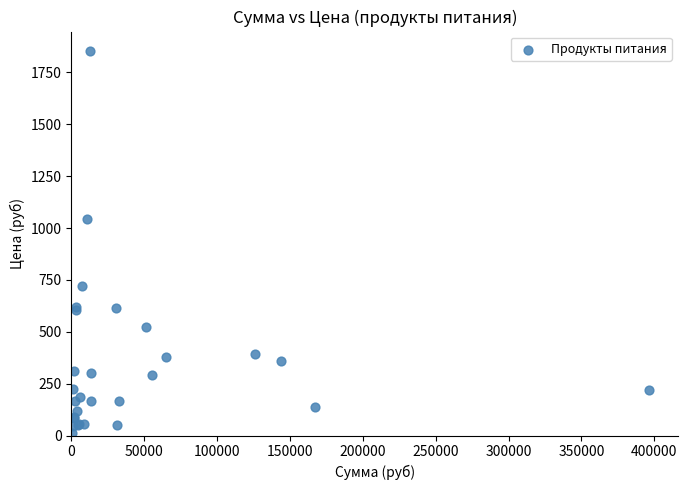

What Y value in the scatter plot is closest to 932?

1043.5